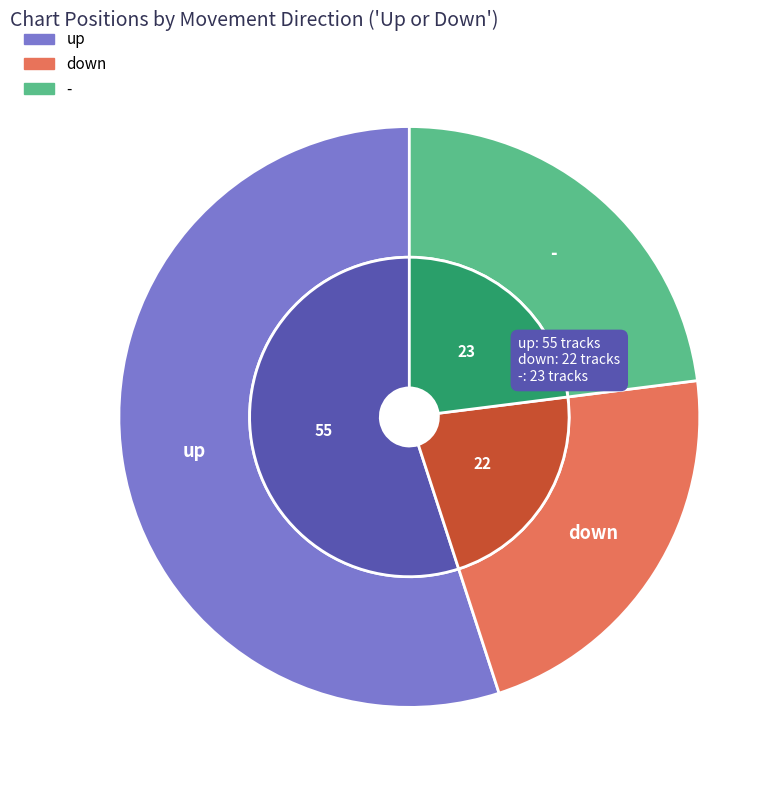

Is there a majority slice in this chart?

Yes